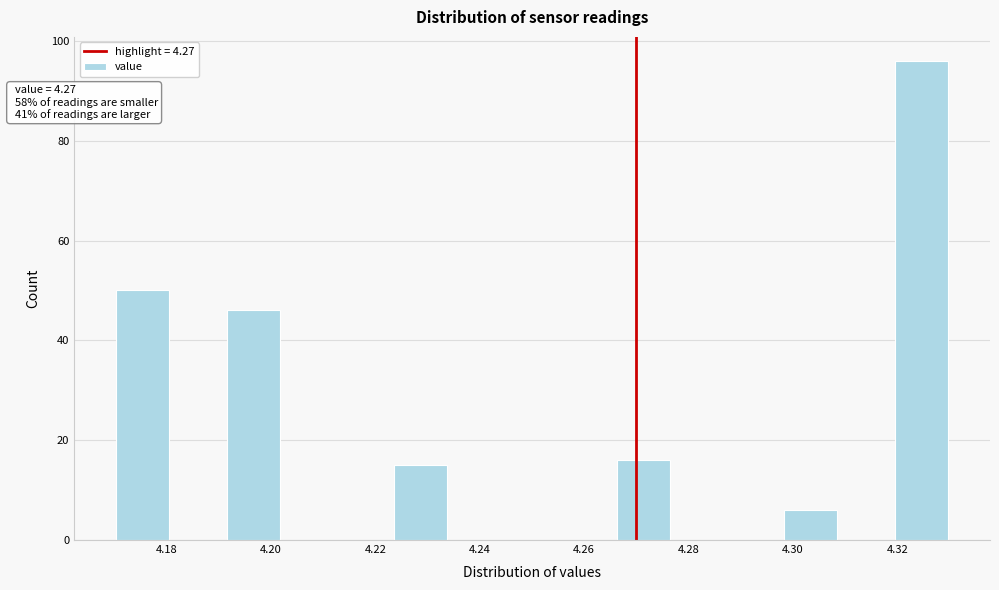

Over which range of the x-axis is the bar tallest?

4.320 to 4.330